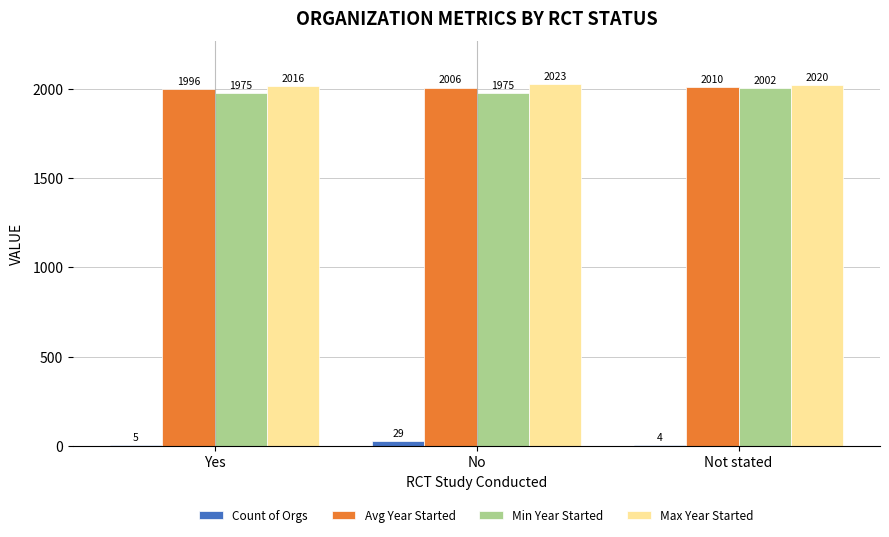

Which series has the largest total across all categories?

Max Year Started